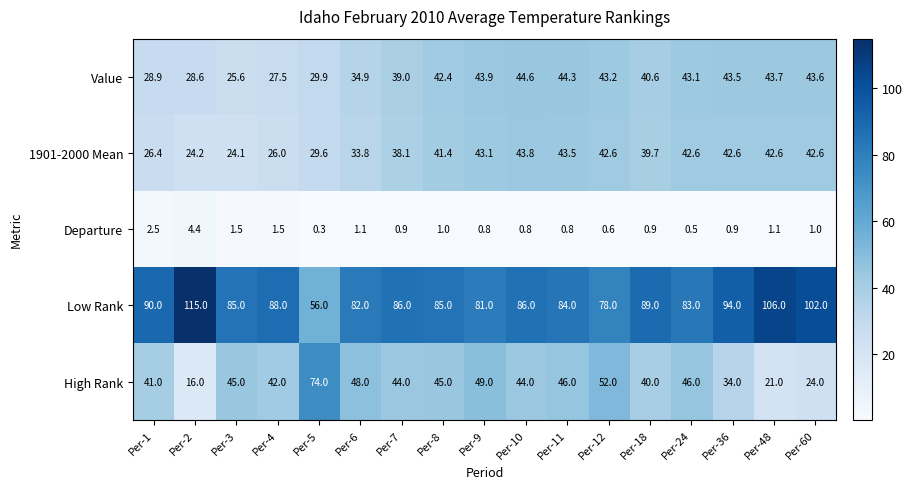

At Per-6, list the series in order from largest to smallest.

Low Rank, High Rank, Value, 1901-2000 Mean, Departure